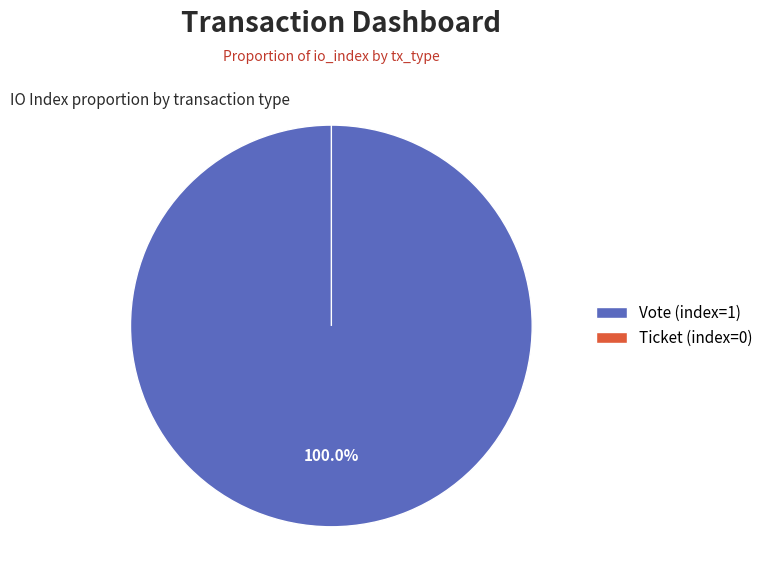

To the nearest percent, what is the difference between the Ticket (index=0) and Vote (index=1) slice percentages?

100%